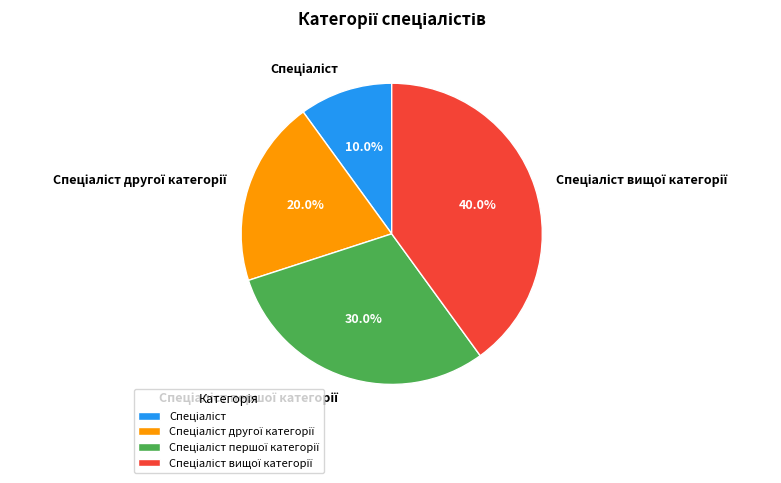

Does any single category account for the majority?

No